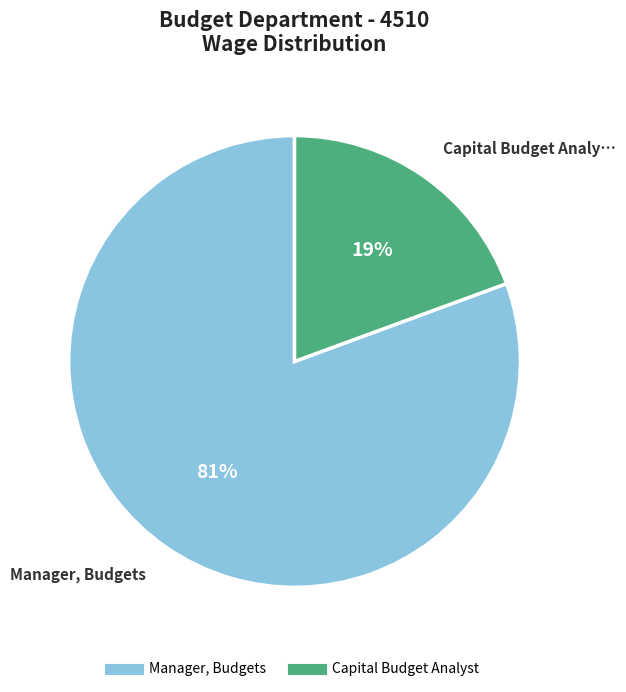

The Manager, Budgets slice represents 92% of the pie. True or false?

False